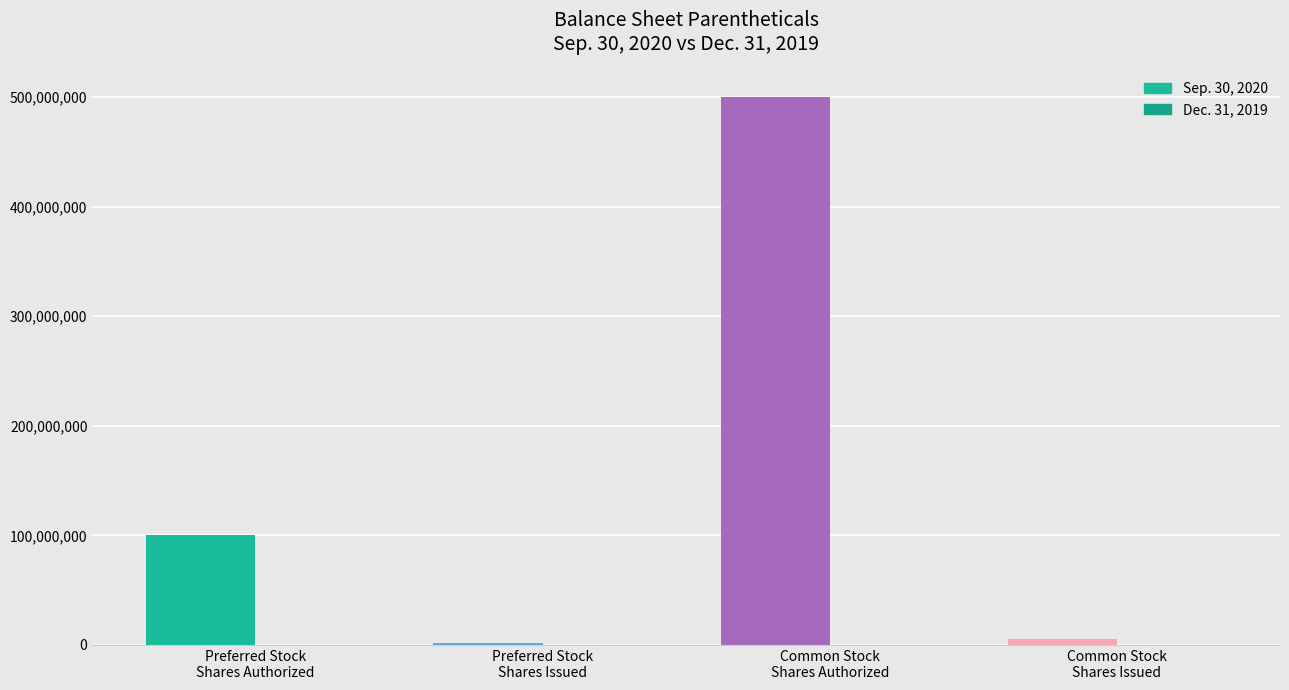

Which label corresponds to the smallest value in the chart?

Preferred Stock
Shares Issued